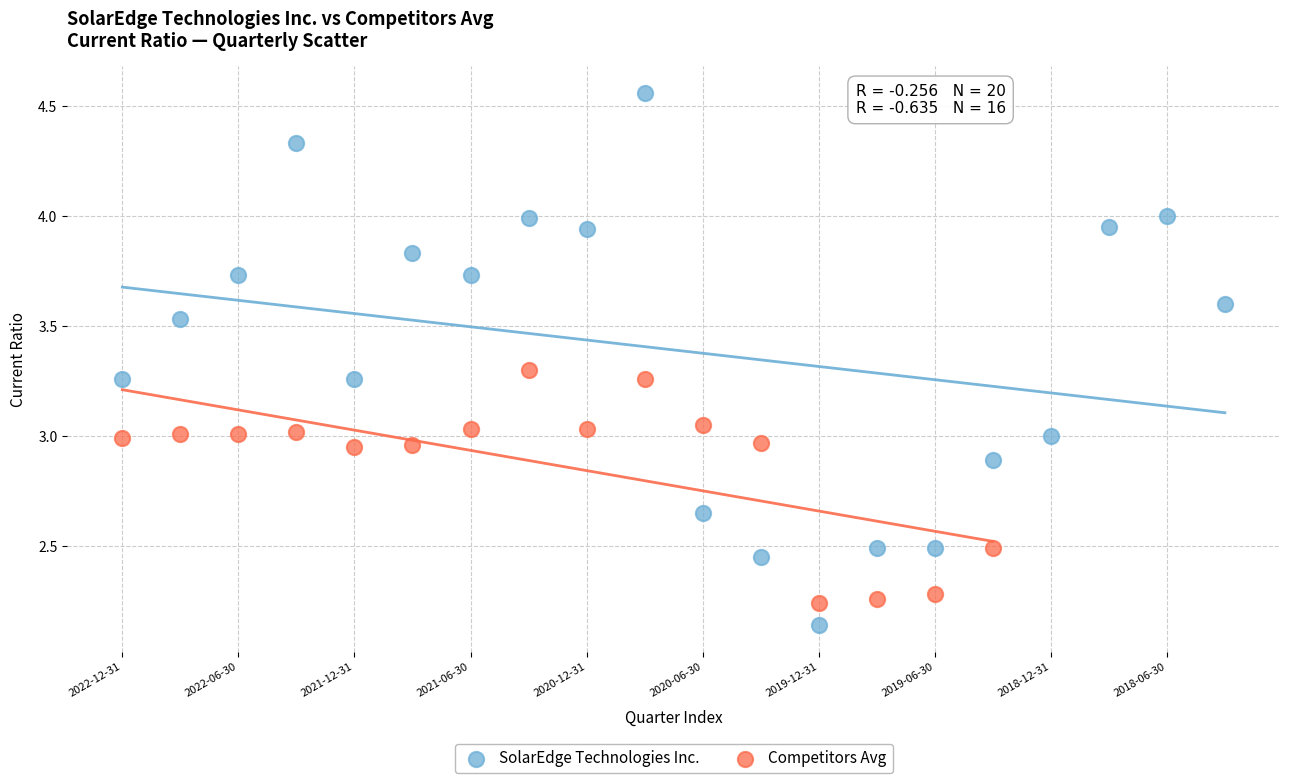

Which series has the largest Y range (max minus min)?

SolarEdge Technologies Inc.